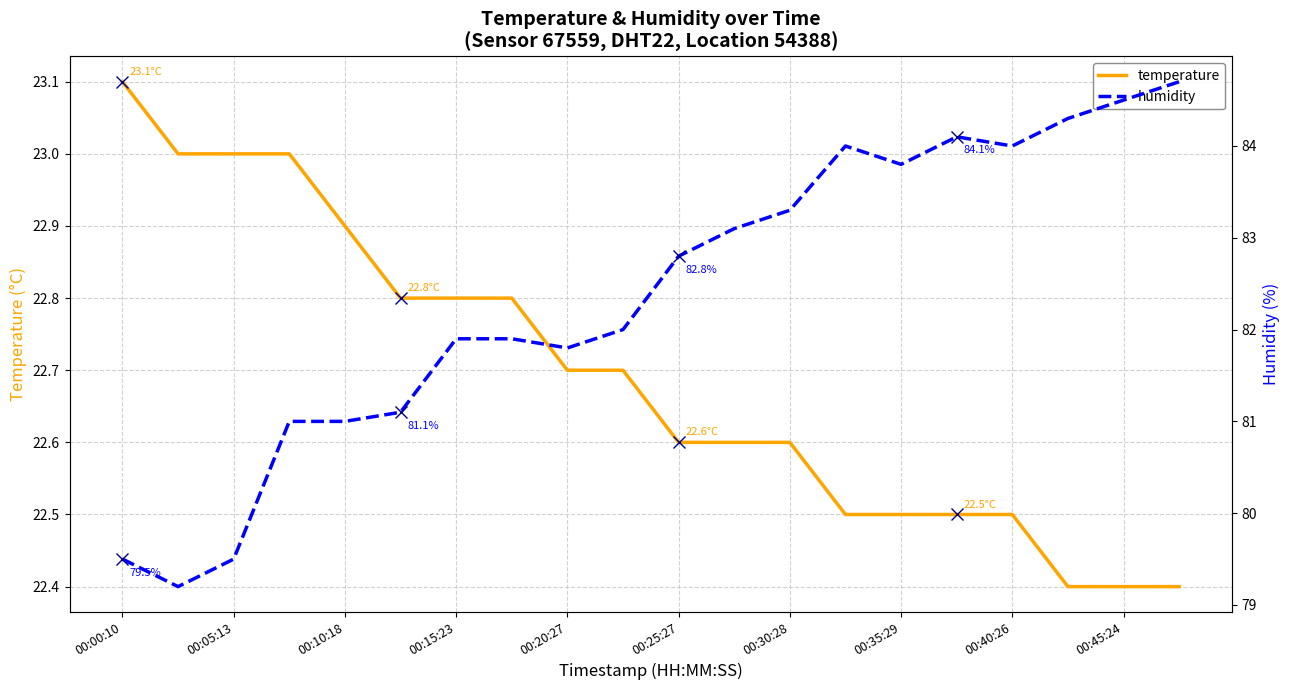

Is it true that temperature equals 22.5 at 00:40:26?

True